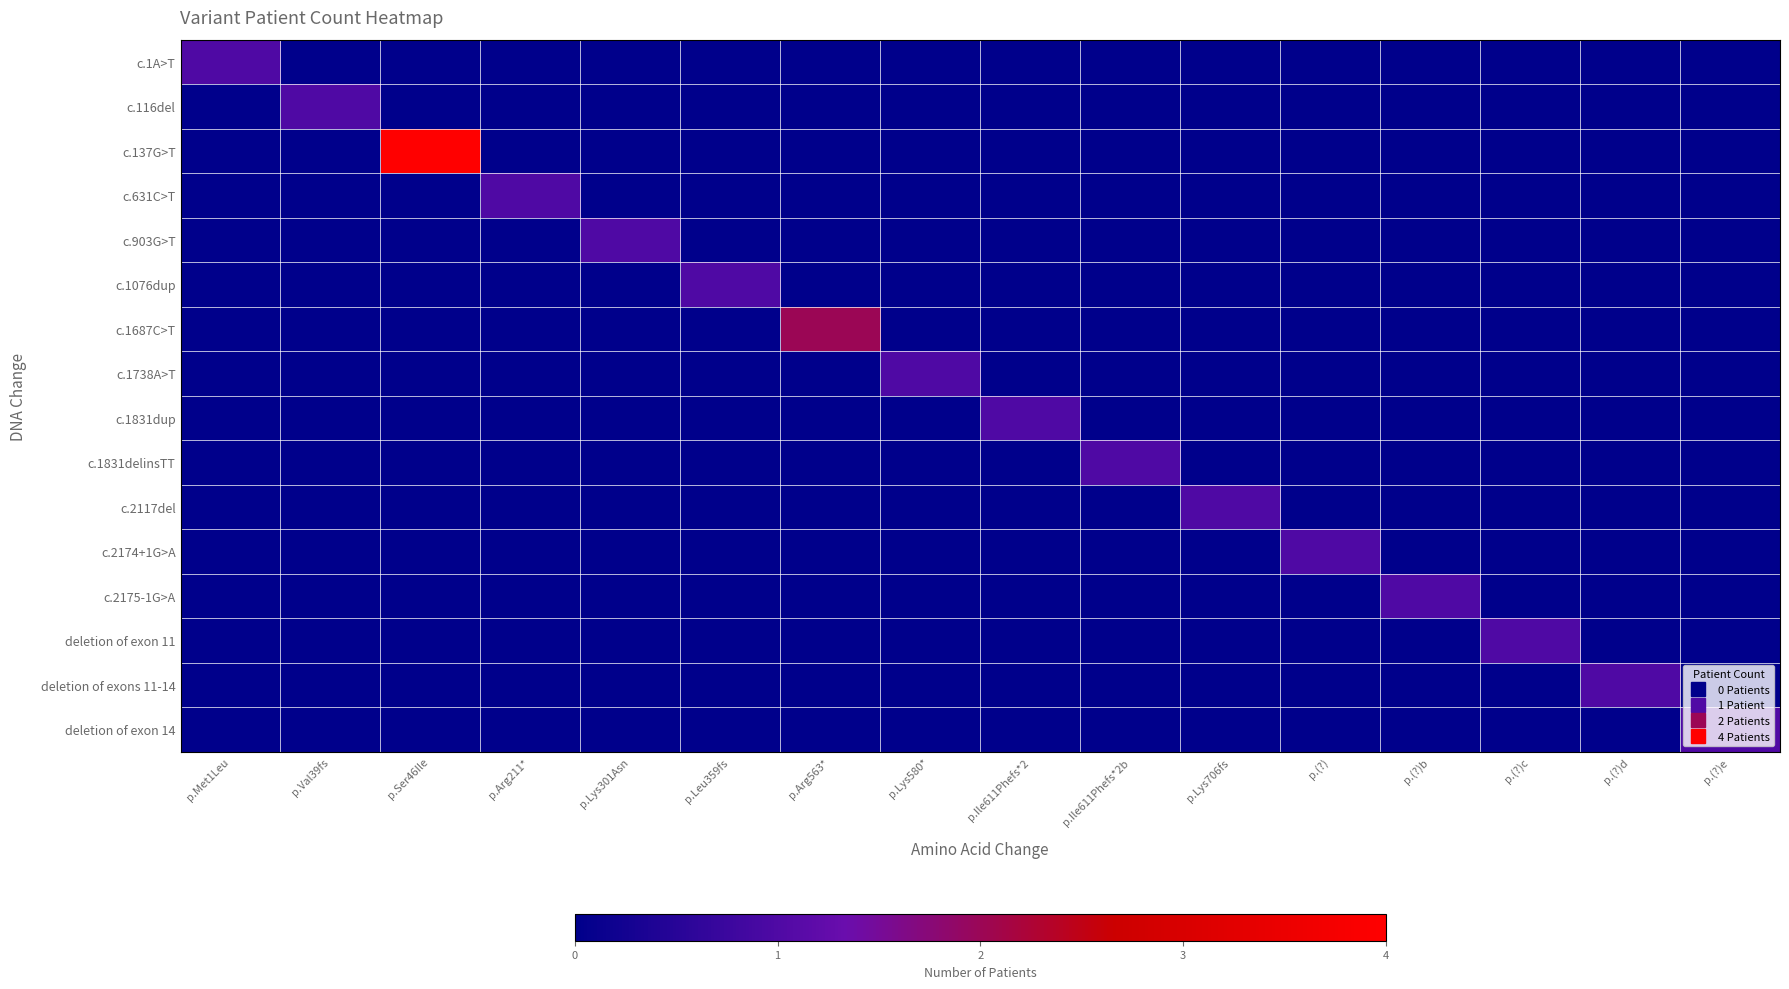

Reading left to right, what are all the values shown in this chart?

c.1A>T: p.Met1Leu=1	p.Val39fs=0	p.Ser46Ile=0	p.Arg211*=0	p.Lys301Asn=0	p.Leu359fs=0	p.Arg563*=0	p.Lys580*=0	p.Ile611Phefs*2=0	p.Ile611Phefs*2b=0	p.Lys706fs=0	p.(?)=0	p.(?)b=0	p.(?)c=0	p.(?)d=0	p.(?)e=0
c.116del: p.Met1Leu=0	p.Val39fs=1	p.Ser46Ile=0	p.Arg211*=0	p.Lys301Asn=0	p.Leu359fs=0	p.Arg563*=0	p.Lys580*=0	p.Ile611Phefs*2=0	p.Ile611Phefs*2b=0	p.Lys706fs=0	p.(?)=0	p.(?)b=0	p.(?)c=0	p.(?)d=0	p.(?)e=0
c.137G>T: p.Met1Leu=0	p.Val39fs=0	p.Ser46Ile=4	p.Arg211*=0	p.Lys301Asn=0	p.Leu359fs=0	p.Arg563*=0	p.Lys580*=0	p.Ile611Phefs*2=0	p.Ile611Phefs*2b=0	p.Lys706fs=0	p.(?)=0	p.(?)b=0	p.(?)c=0	p.(?)d=0	p.(?)e=0
c.631C>T: p.Met1Leu=0	p.Val39fs=0	p.Ser46Ile=0	p.Arg211*=1	p.Lys301Asn=0	p.Leu359fs=0	p.Arg563*=0	p.Lys580*=0	p.Ile611Phefs*2=0	p.Ile611Phefs*2b=0	p.Lys706fs=0	p.(?)=0	p.(?)b=0	p.(?)c=0	p.(?)d=0	p.(?)e=0
c.903G>T: p.Met1Leu=0	p.Val39fs=0	p.Ser46Ile=0	p.Arg211*=0	p.Lys301Asn=1	p.Leu359fs=0	p.Arg563*=0	p.Lys580*=0	p.Ile611Phefs*2=0	p.Ile611Phefs*2b=0	p.Lys706fs=0	p.(?)=0	p.(?)b=0	p.(?)c=0	p.(?)d=0	p.(?)e=0
c.1076dup: p.Met1Leu=0	p.Val39fs=0	p.Ser46Ile=0	p.Arg211*=0	p.Lys301Asn=0	p.Leu359fs=1	p.Arg563*=0	p.Lys580*=0	p.Ile611Phefs*2=0	p.Ile611Phefs*2b=0	p.Lys706fs=0	p.(?)=0	p.(?)b=0	p.(?)c=0	p.(?)d=0	p.(?)e=0
c.1687C>T: p.Met1Leu=0	p.Val39fs=0	p.Ser46Ile=0	p.Arg211*=0	p.Lys301Asn=0	p.Leu359fs=0	p.Arg563*=2	p.Lys580*=0	p.Ile611Phefs*2=0	p.Ile611Phefs*2b=0	p.Lys706fs=0	p.(?)=0	p.(?)b=0	p.(?)c=0	p.(?)d=0	p.(?)e=0
c.1738A>T: p.Met1Leu=0	p.Val39fs=0	p.Ser46Ile=0	p.Arg211*=0	p.Lys301Asn=0	p.Leu359fs=0	p.Arg563*=0	p.Lys580*=1	p.Ile611Phefs*2=0	p.Ile611Phefs*2b=0	p.Lys706fs=0	p.(?)=0	p.(?)b=0	p.(?)c=0	p.(?)d=0	p.(?)e=0
c.1831dup: p.Met1Leu=0	p.Val39fs=0	p.Ser46Ile=0	p.Arg211*=0	p.Lys301Asn=0	p.Leu359fs=0	p.Arg563*=0	p.Lys580*=0	p.Ile611Phefs*2=1	p.Ile611Phefs*2b=0	p.Lys706fs=0	p.(?)=0	p.(?)b=0	p.(?)c=0	p.(?)d=0	p.(?)e=0
c.1831delinsTT: p.Met1Leu=0	p.Val39fs=0	p.Ser46Ile=0	p.Arg211*=0	p.Lys301Asn=0	p.Leu359fs=0	p.Arg563*=0	p.Lys580*=0	p.Ile611Phefs*2=0	p.Ile611Phefs*2b=1	p.Lys706fs=0	p.(?)=0	p.(?)b=0	p.(?)c=0	p.(?)d=0	p.(?)e=0
c.2117del: p.Met1Leu=0	p.Val39fs=0	p.Ser46Ile=0	p.Arg211*=0	p.Lys301Asn=0	p.Leu359fs=0	p.Arg563*=0	p.Lys580*=0	p.Ile611Phefs*2=0	p.Ile611Phefs*2b=0	p.Lys706fs=1	p.(?)=0	p.(?)b=0	p.(?)c=0	p.(?)d=0	p.(?)e=0
c.2174+1G>A: p.Met1Leu=0	p.Val39fs=0	p.Ser46Ile=0	p.Arg211*=0	p.Lys301Asn=0	p.Leu359fs=0	p.Arg563*=0	p.Lys580*=0	p.Ile611Phefs*2=0	p.Ile611Phefs*2b=0	p.Lys706fs=0	p.(?)=1	p.(?)b=0	p.(?)c=0	p.(?)d=0	p.(?)e=0
c.2175-1G>A: p.Met1Leu=0	p.Val39fs=0	p.Ser46Ile=0	p.Arg211*=0	p.Lys301Asn=0	p.Leu359fs=0	p.Arg563*=0	p.Lys580*=0	p.Ile611Phefs*2=0	p.Ile611Phefs*2b=0	p.Lys706fs=0	p.(?)=0	p.(?)b=1	p.(?)c=0	p.(?)d=0	p.(?)e=0
deletion of exon 11: p.Met1Leu=0	p.Val39fs=0	p.Ser46Ile=0	p.Arg211*=0	p.Lys301Asn=0	p.Leu359fs=0	p.Arg563*=0	p.Lys580*=0	p.Ile611Phefs*2=0	p.Ile611Phefs*2b=0	p.Lys706fs=0	p.(?)=0	p.(?)b=0	p.(?)c=1	p.(?)d=0	p.(?)e=0
deletion of exons 11-14: p.Met1Leu=0	p.Val39fs=0	p.Ser46Ile=0	p.Arg211*=0	p.Lys301Asn=0	p.Leu359fs=0	p.Arg563*=0	p.Lys580*=0	p.Ile611Phefs*2=0	p.Ile611Phefs*2b=0	p.Lys706fs=0	p.(?)=0	p.(?)b=0	p.(?)c=0	p.(?)d=1	p.(?)e=0
deletion of exon 14: p.Met1Leu=0	p.Val39fs=0	p.Ser46Ile=0	p.Arg211*=0	p.Lys301Asn=0	p.Leu359fs=0	p.Arg563*=0	p.Lys580*=0	p.Ile611Phefs*2=0	p.Ile611Phefs*2b=0	p.Lys706fs=0	p.(?)=0	p.(?)b=0	p.(?)c=0	p.(?)d=0	p.(?)e=1